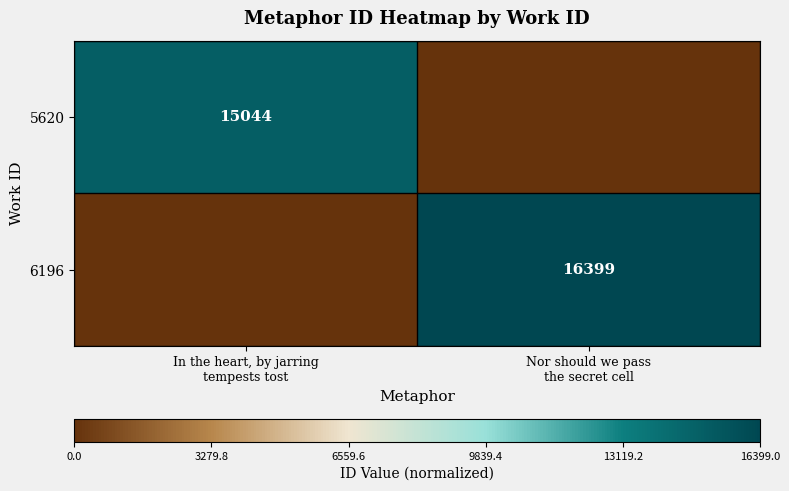

How many series are shown in this chart?

2